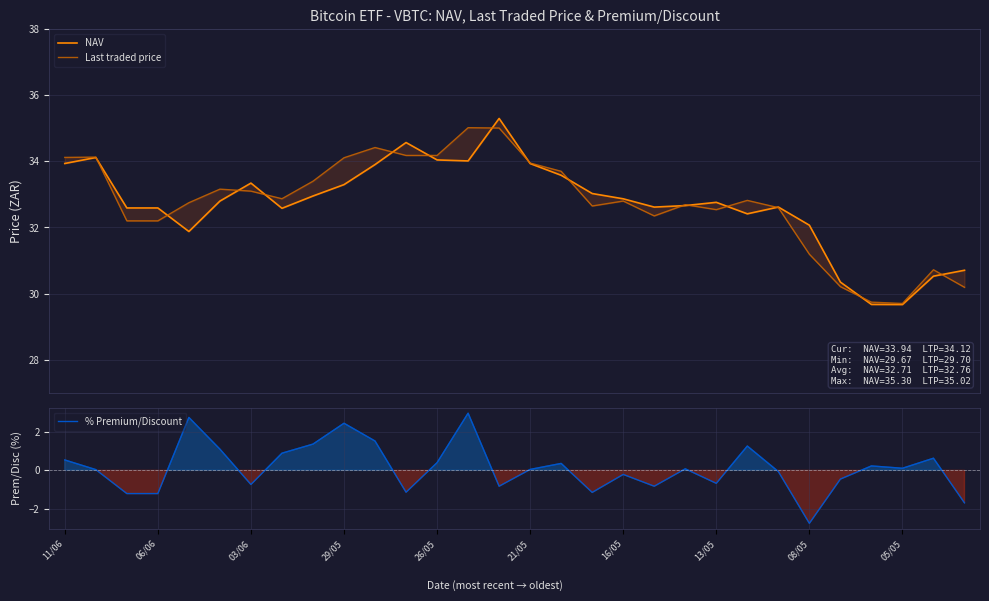

At how many categories does at least one series exceed 12?

30